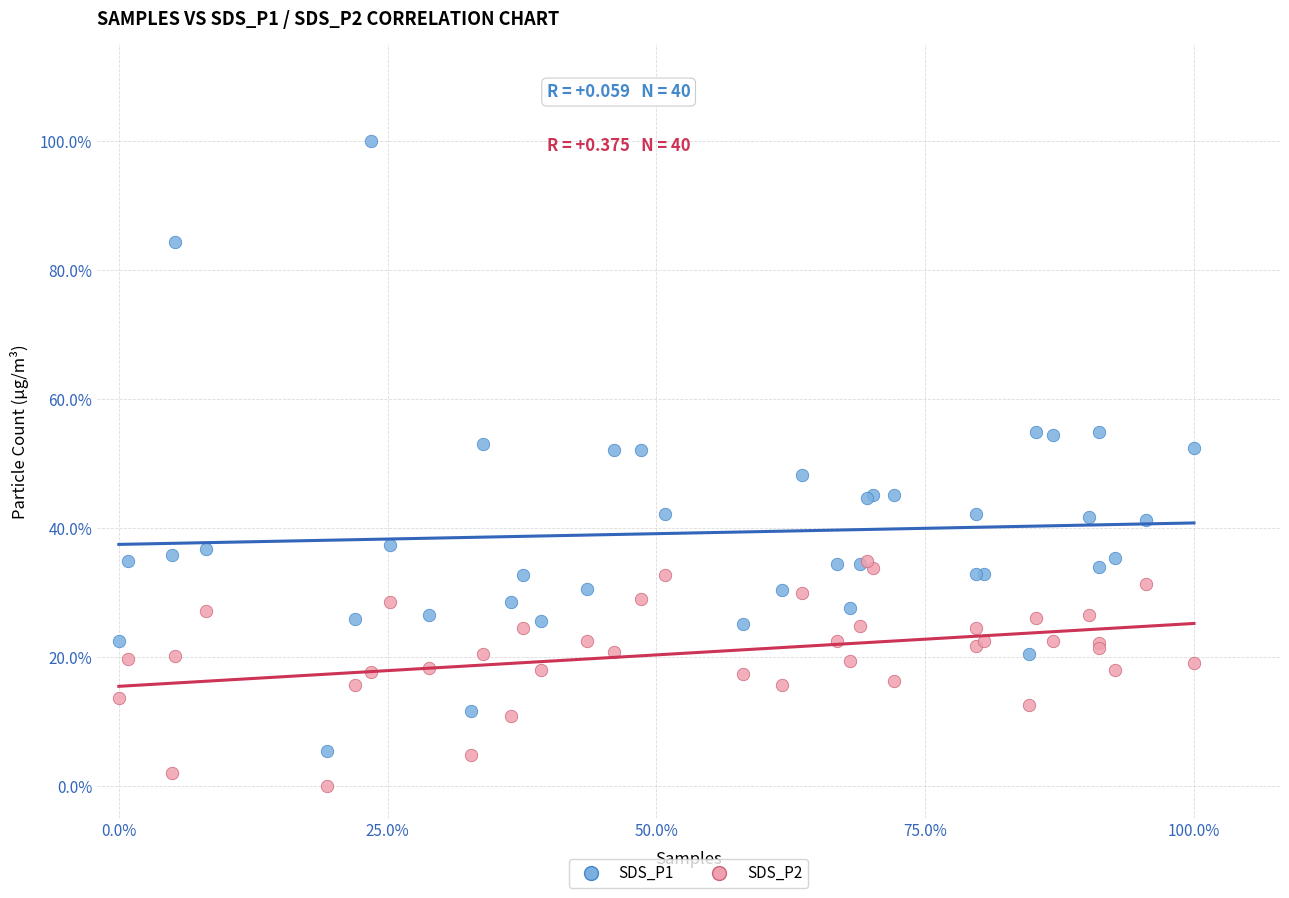

Which series contains the lowest Y value?

SDS_P2